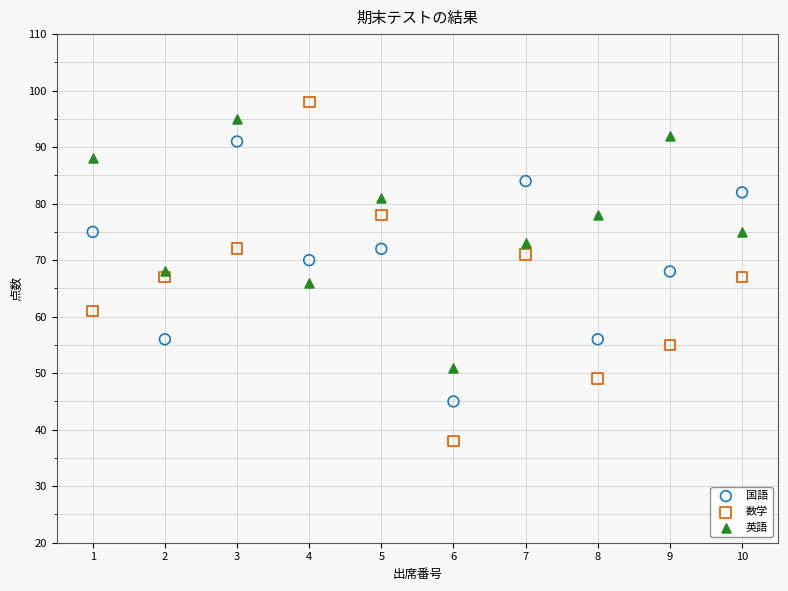

What is the X range (max minus min) for the scatter plot?

9